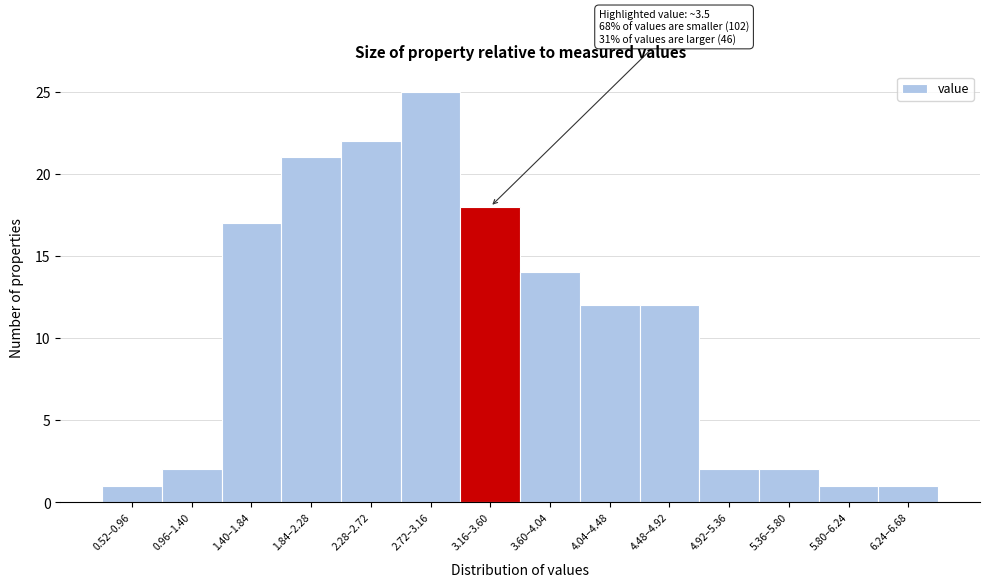

Reading left to right, transcribe all the data shown in this chart.

0.52–0.96=1	0.96–1.40=2	1.40–1.84=17	1.84–2.28=21	2.28–2.72=22	2.72–3.16=25	3.16–3.60=18	3.60–4.04=14	4.04–4.48=12	4.48–4.92=12	4.92–5.36=2	5.36–5.80=2	5.80–6.24=1	6.24–6.68=1